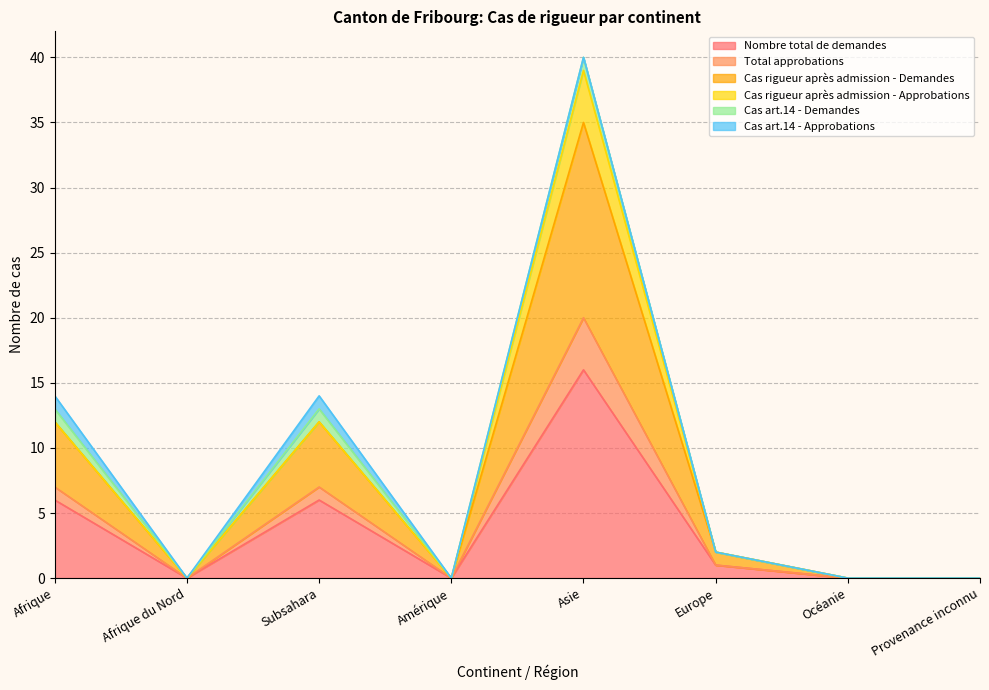

What is the maximum value for Nombre total de demandes?

16